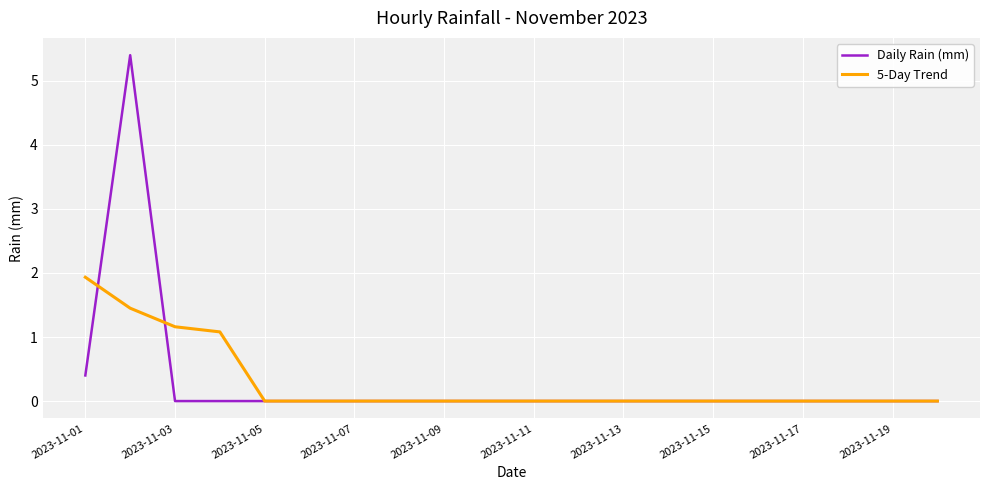

Which series has the widest spread of values?

Daily Rain (mm)